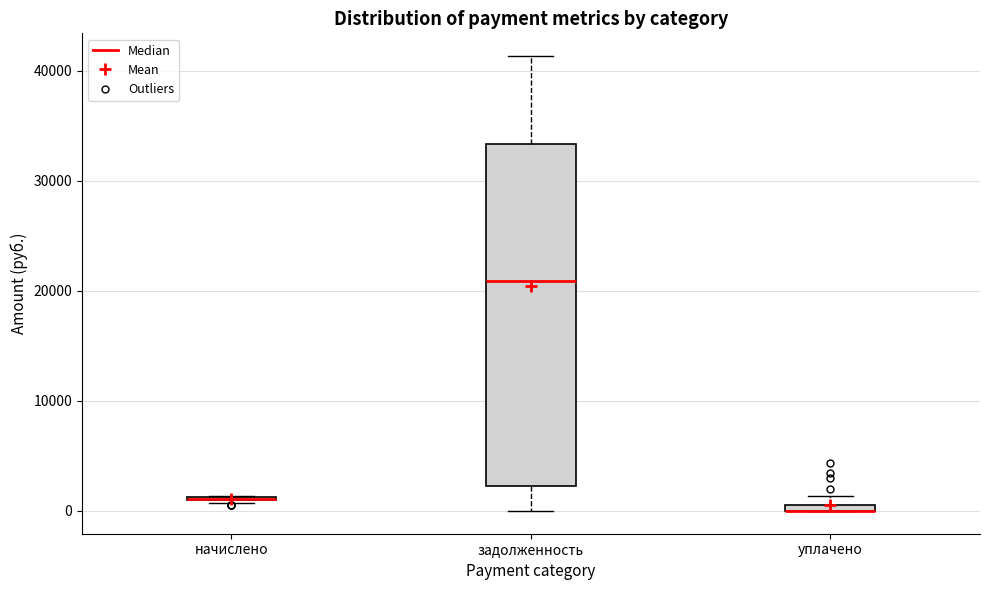

Where is the lower edge of the box for уплачено on the y-axis? The values are not printed on the chart, so give them approximately, as read against the axis.

0